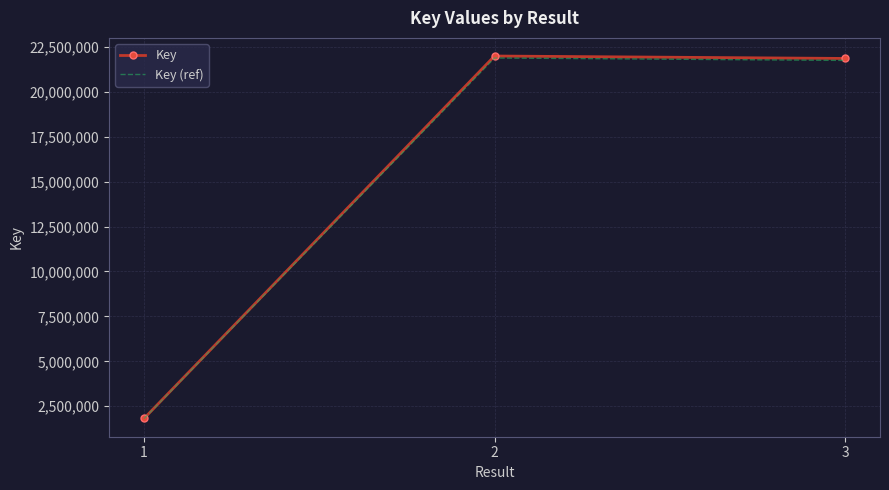

What is the average value of the Key (ref) series?

15144028.4